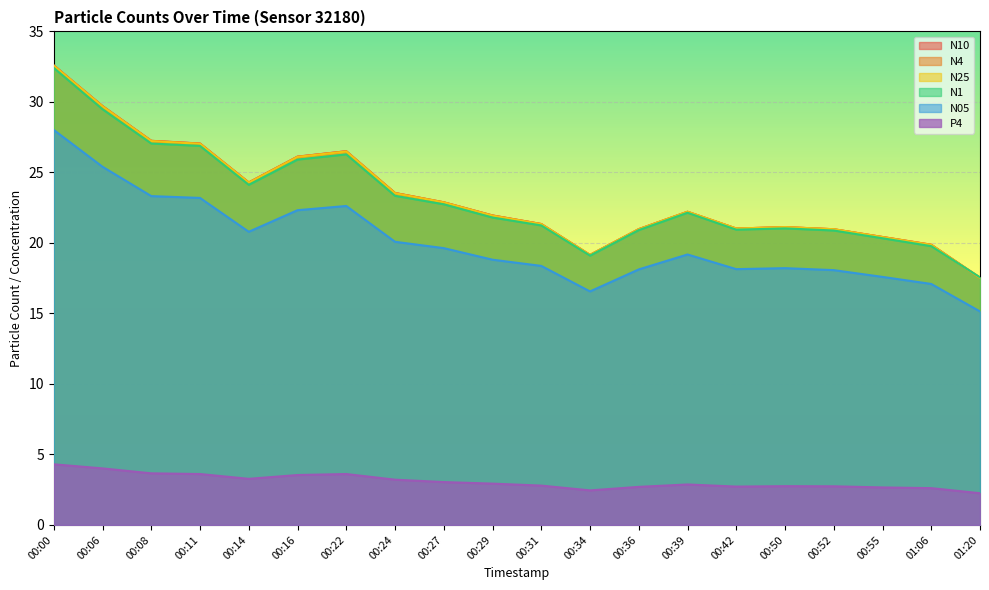

What is the difference between the maximum and minimum values in the N4 series?

15.1